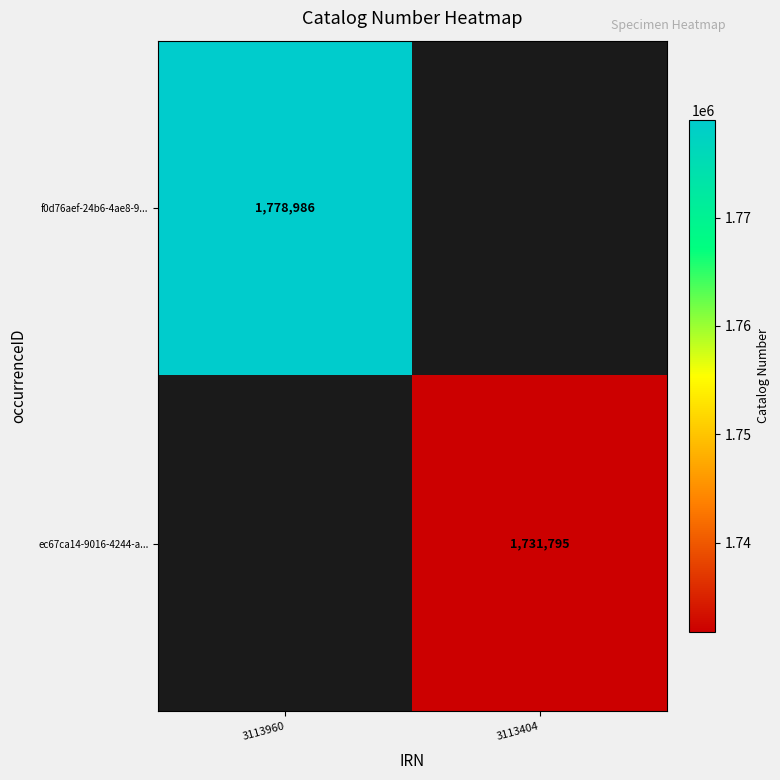

The f0d76aef-24b6-4ae8-9... series shows 1778986 at 3113960. True or false?

True